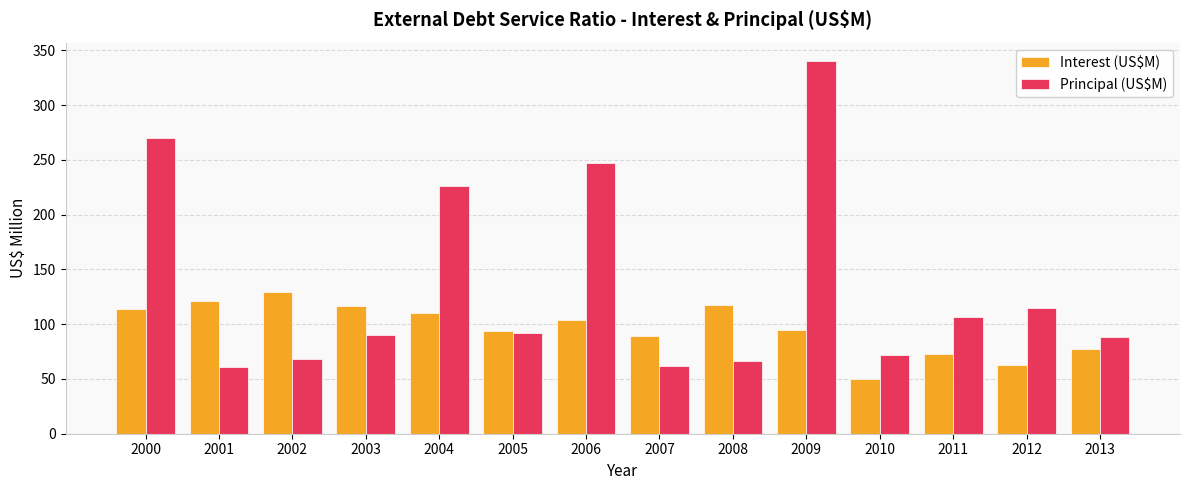

How many values in the Interest (US$M) series exceed 103?

7